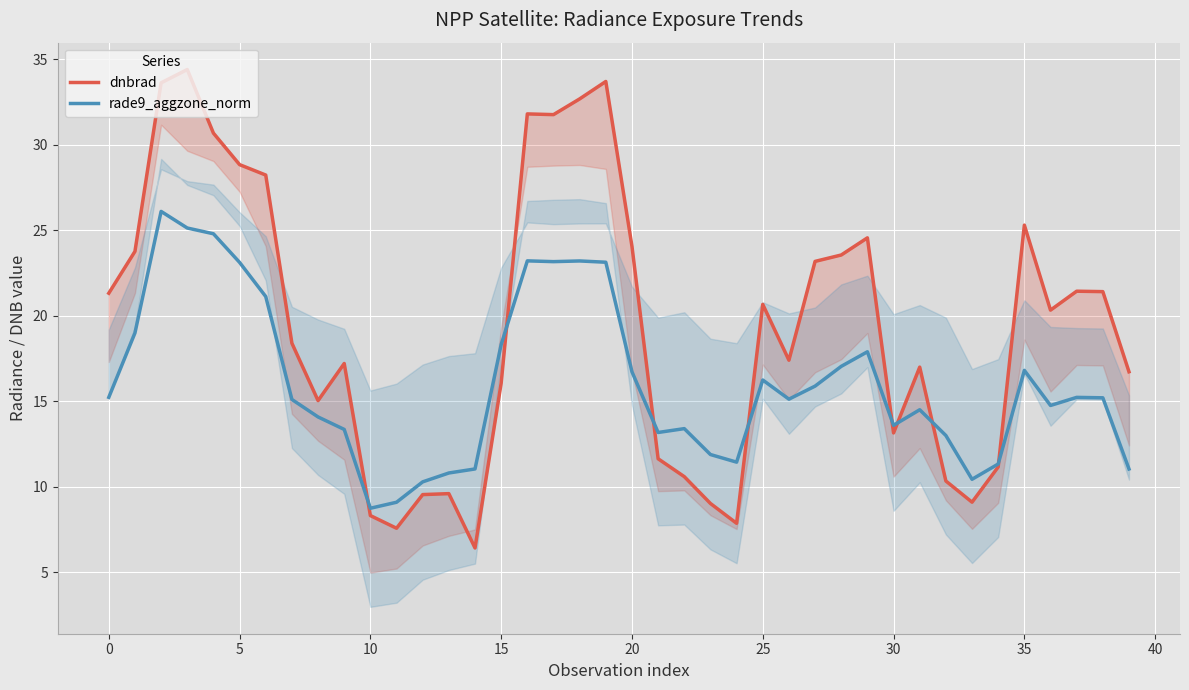

Which series has the widest spread of values?

dnbrad